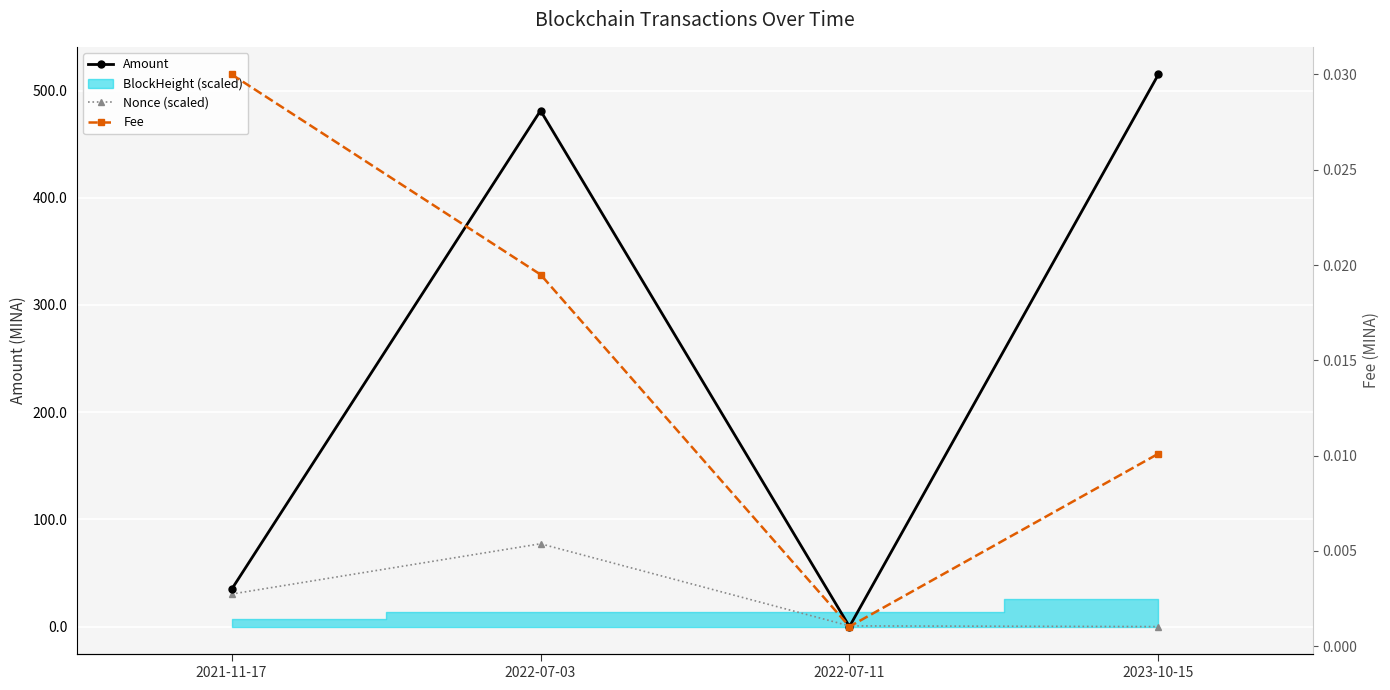

True or false: Nonce (scaled) has a value of 0.6 at 2022-07-11.

True